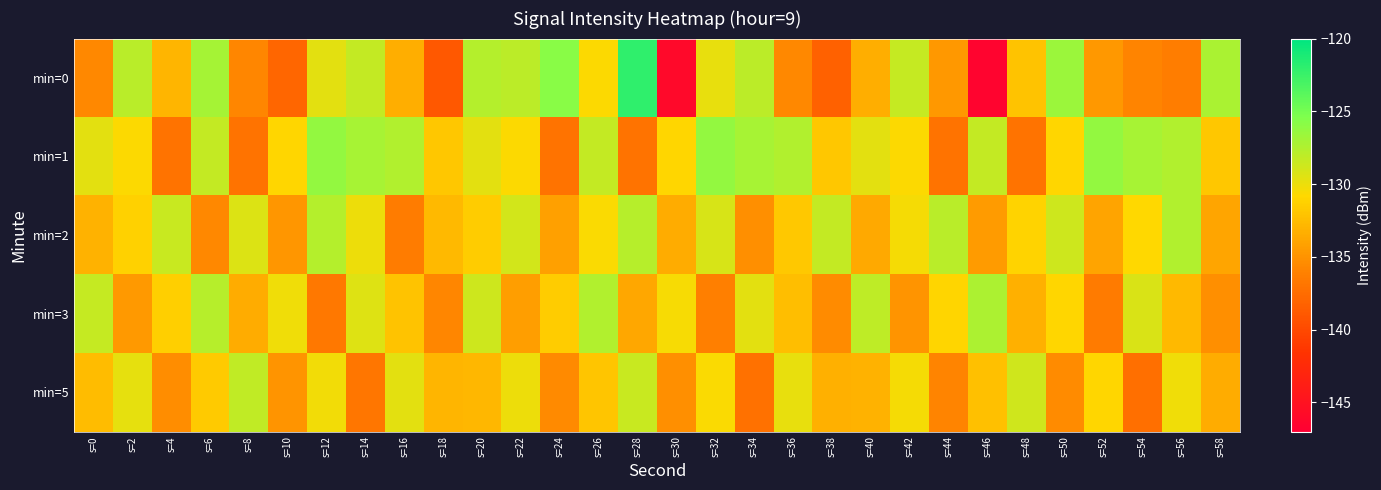

At how many categories does at least one series exceed -125?

1